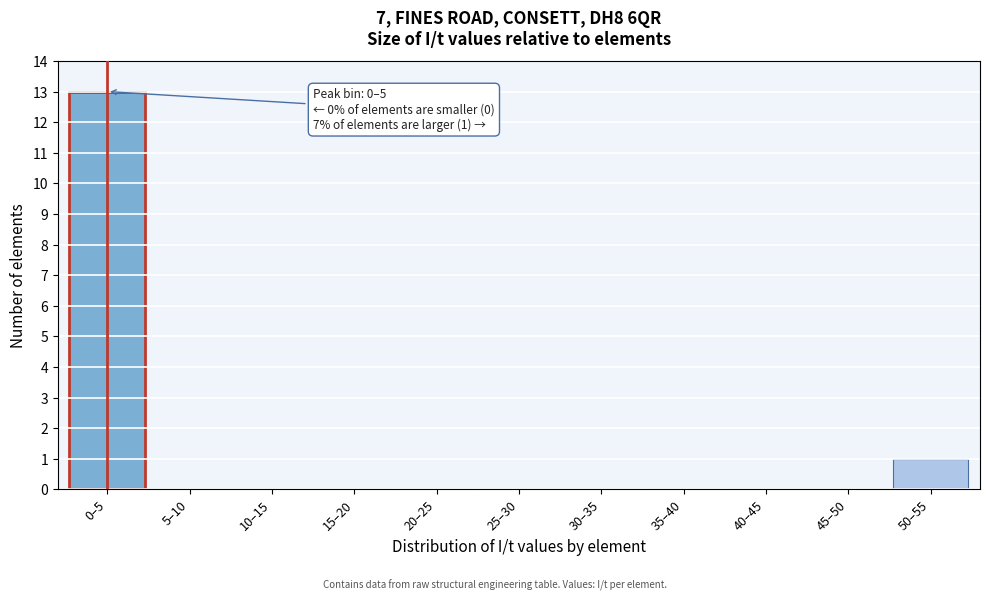

Reading left to right, what are all the values shown in this chart?

0–5=13	5–10=0	10–15=0	15–20=0	20–25=0	25–30=0	30–35=0	35–40=0	40–45=0	45–50=0	50–55=1